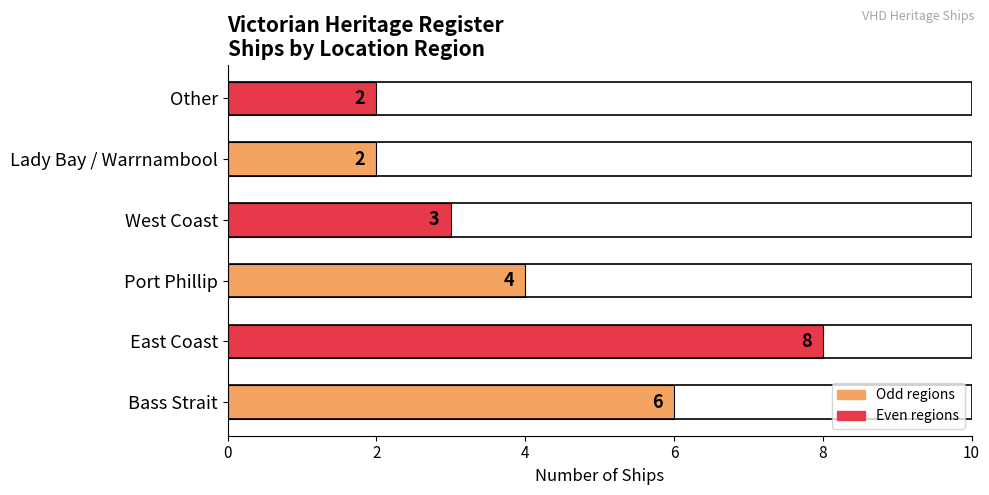

How many series are shown in this chart?

1